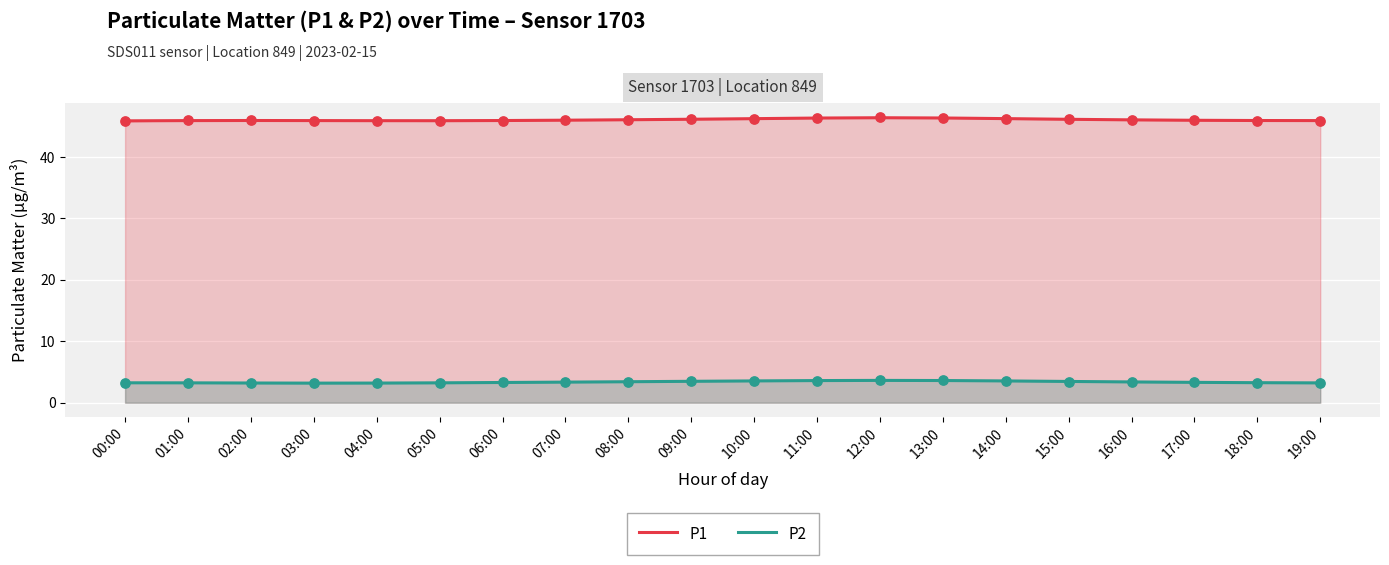

What is the total value across all series at 18:00?

49.2